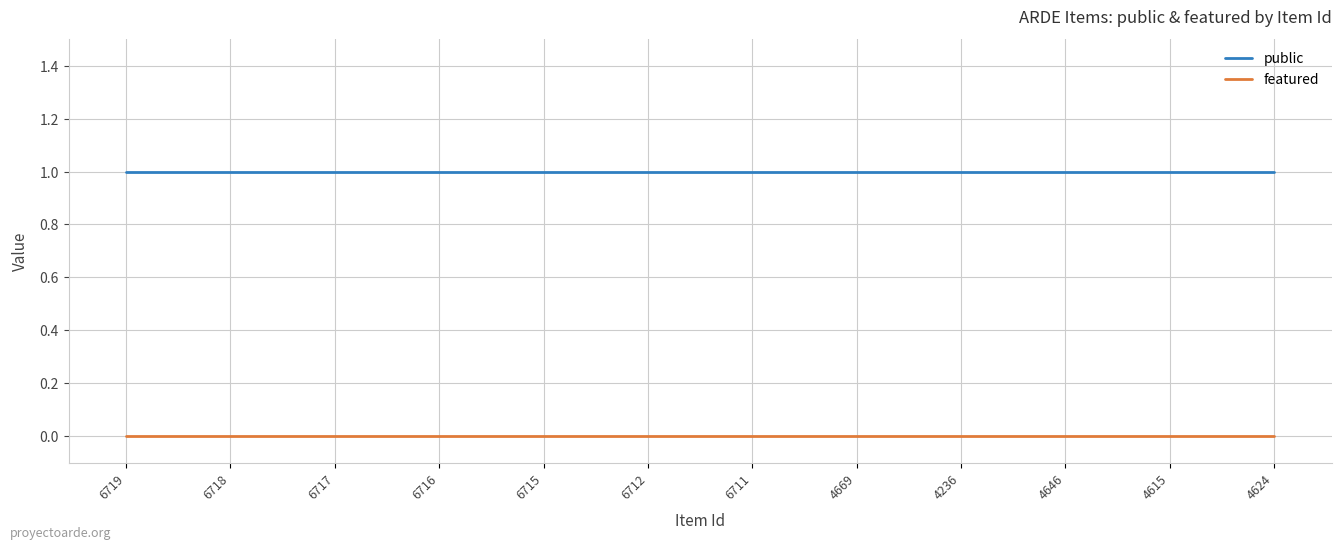

True or false: featured and public intersect in this chart.

False